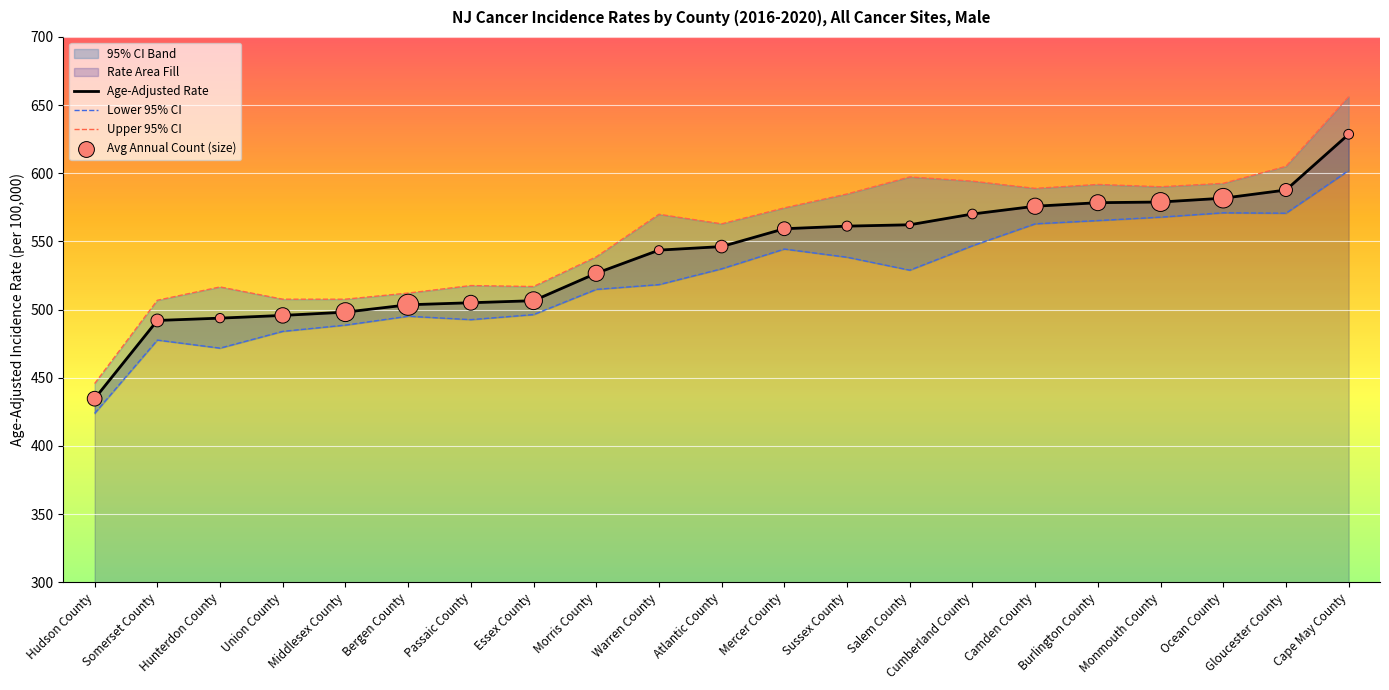

Is the value of Lower 95% CI at Warren County greater than the value of Age-Adjusted Rate at Somerset County?

Yes